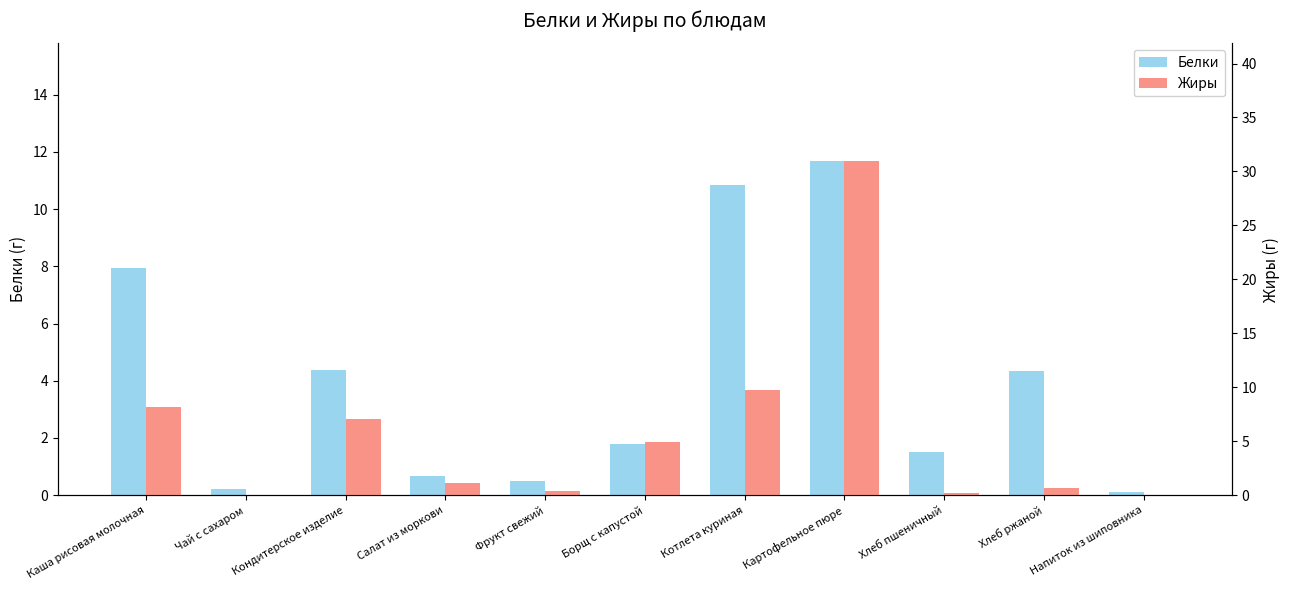

Which series has the largest total across all categories?

Жиры